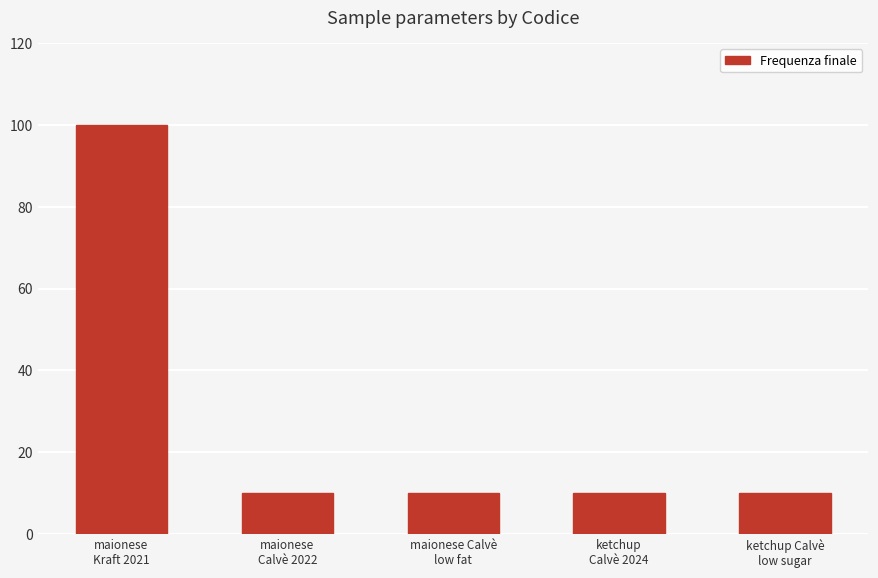

What is the difference between the maximum and minimum values?

90